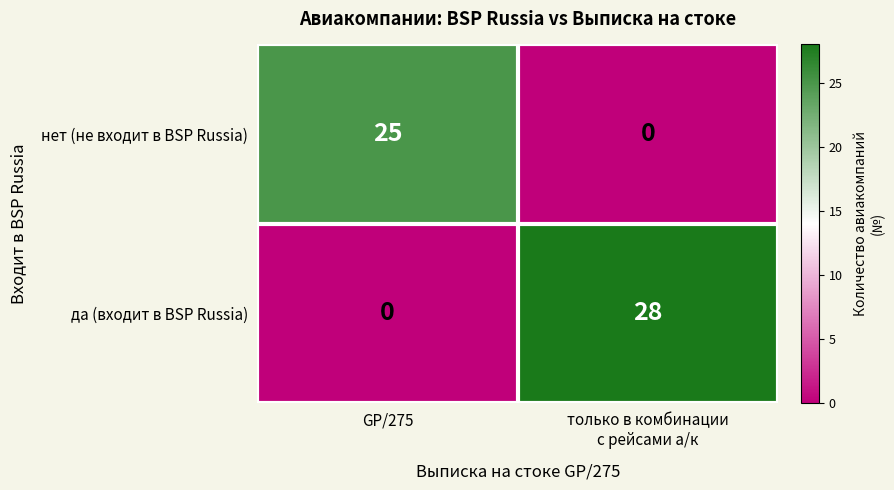

Reading left to right, extract all data points from this chart.

нет (не входит в BSP Russia): 25	0
да (входит в BSP Russia): 0	28